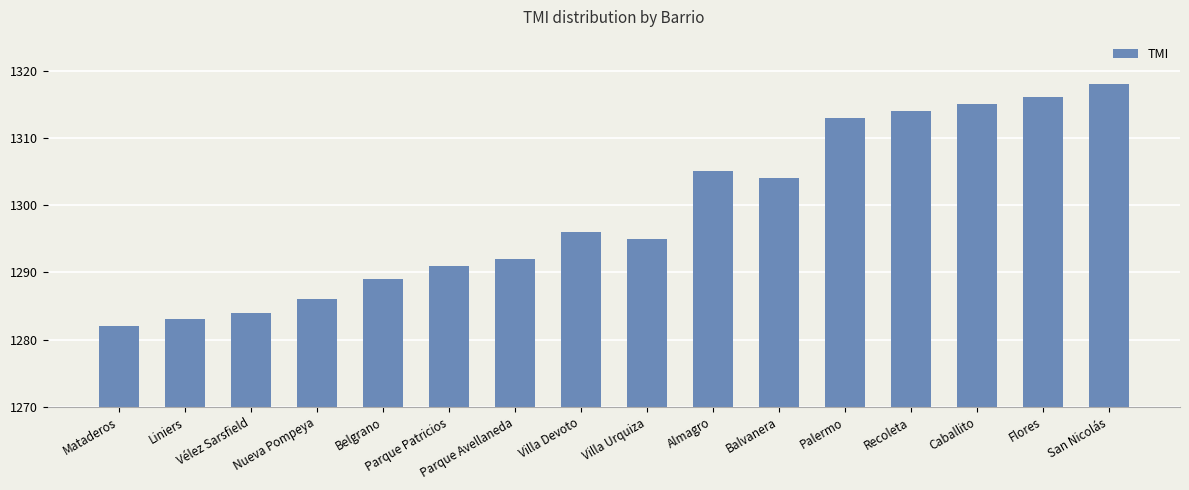

The value at Flores is 1316. True or false?

True